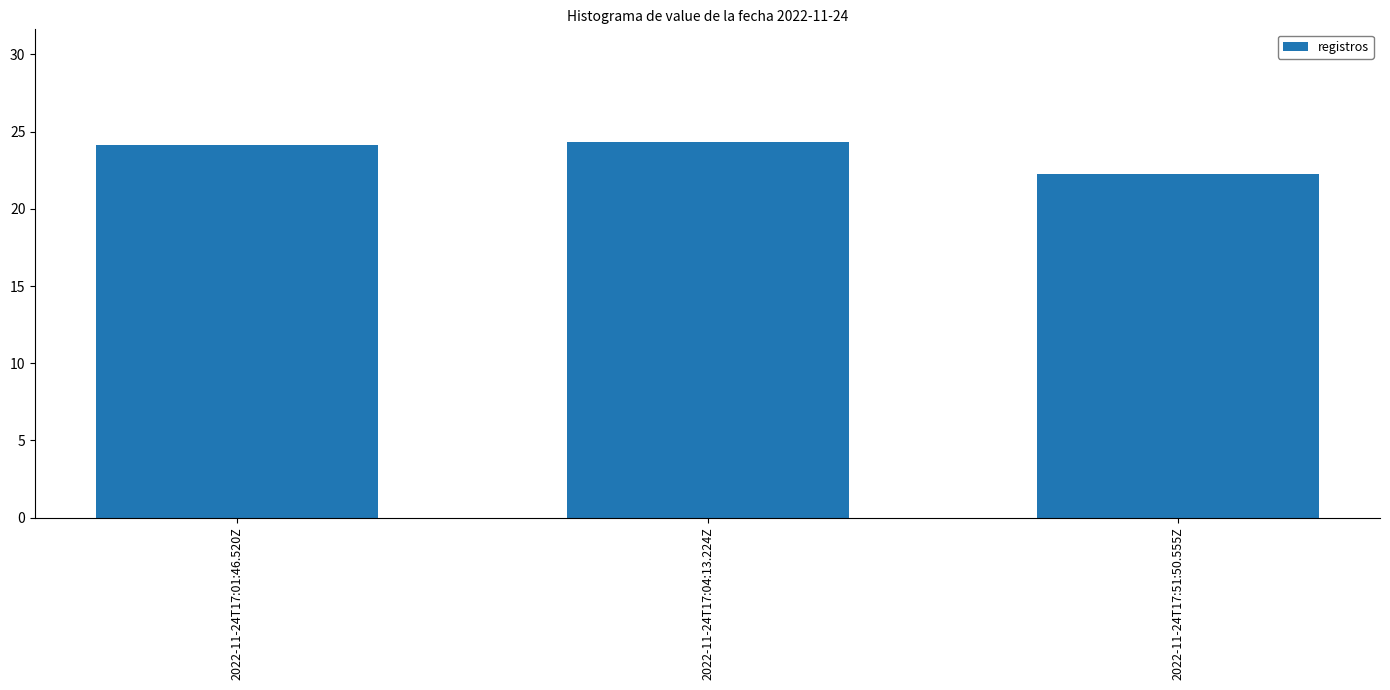

Reading right to left, transcribe all the data shown in this chart.

22.2	24.3	24.1